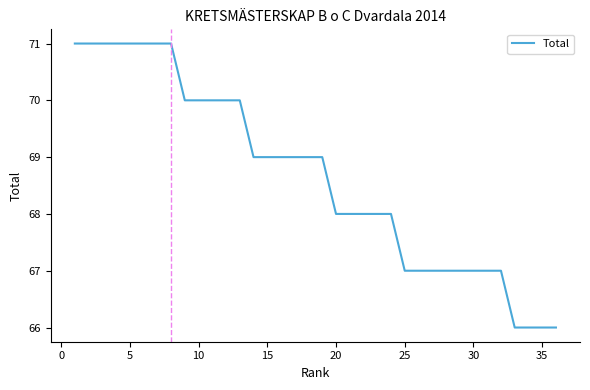

What is the difference between the maximum and minimum values?

5